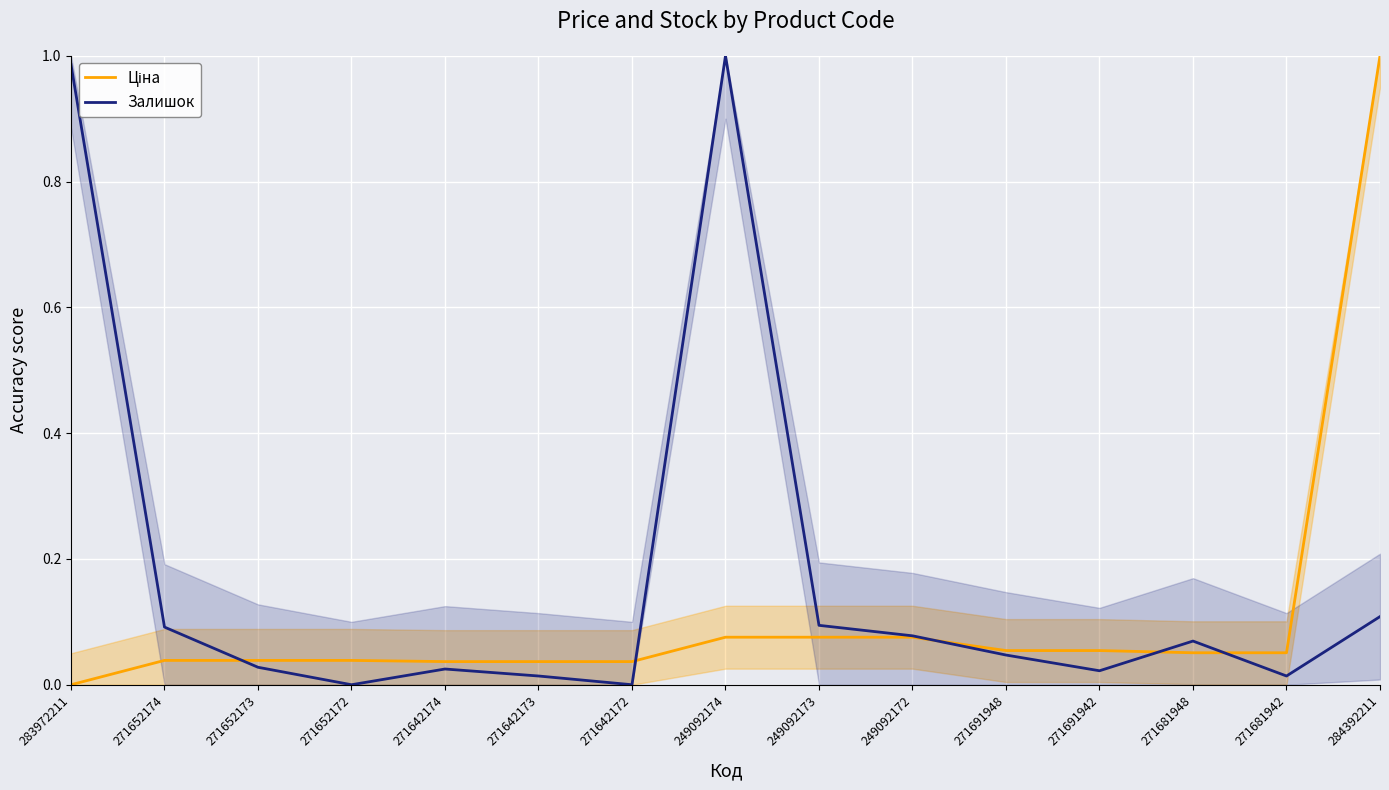

Is it true that Залишок equals 0.0 at 249092172?

False